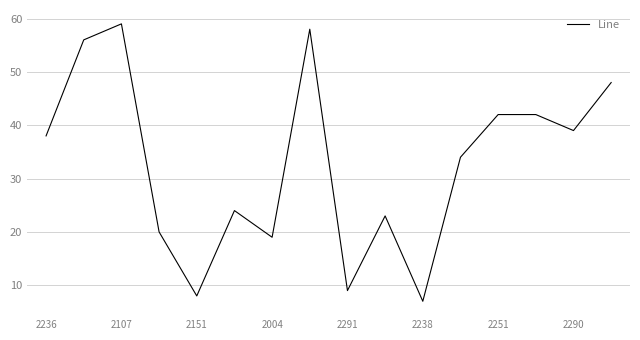

What is the difference between the maximum and minimum values?

52